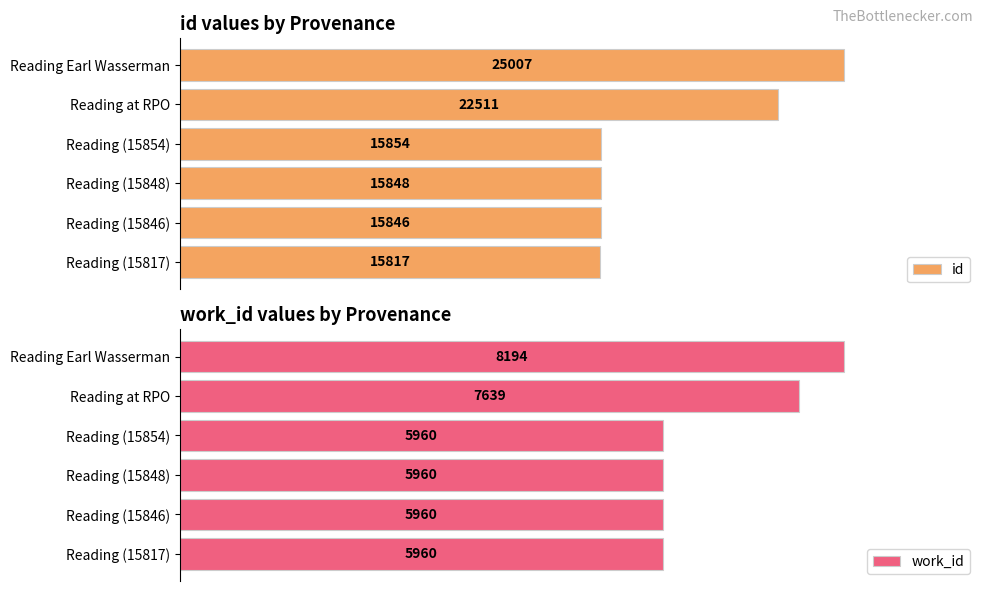

Does the chart contain stacked bars?

No